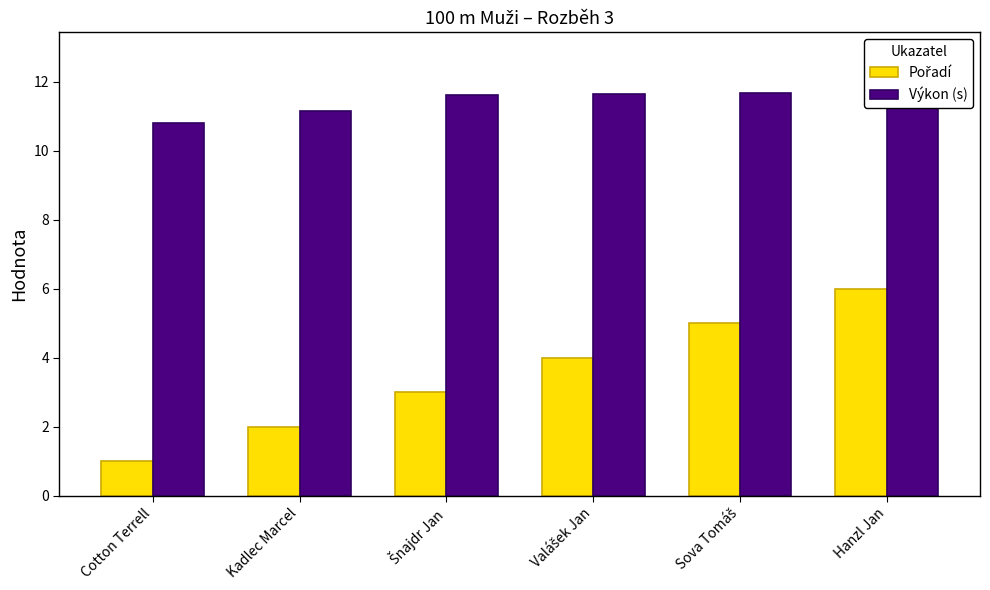

Is the value of Pořadí at Valášek Jan greater than the value of Výkon (s) at Šnajdr Jan?

No